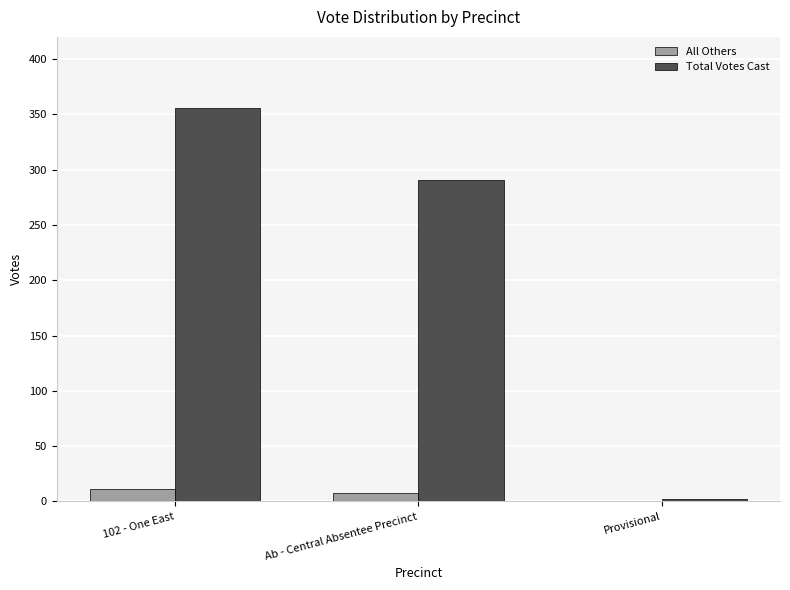

Count the number of categories in the chart.

3